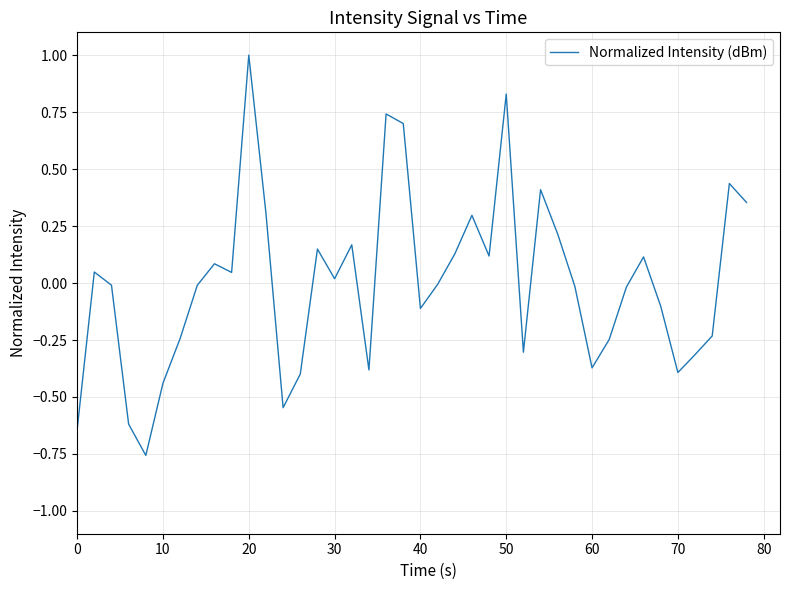

What is the maximum value shown in the chart?

1.0